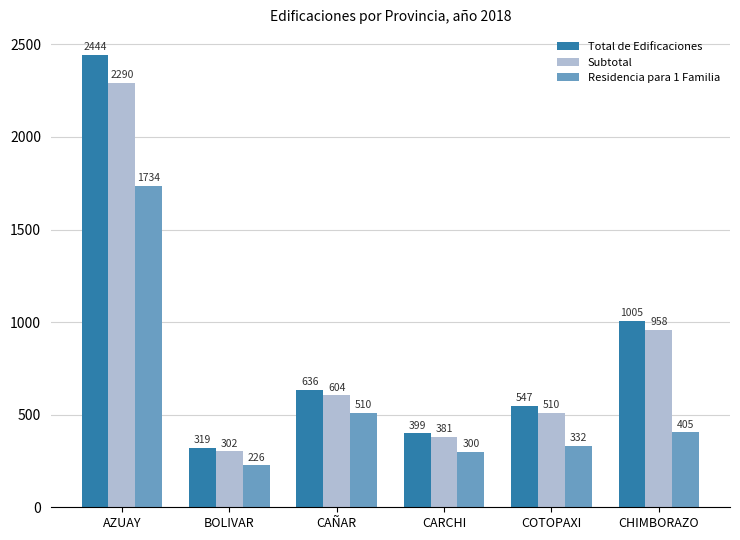

At which category is the sum across all series the highest?

AZUAY